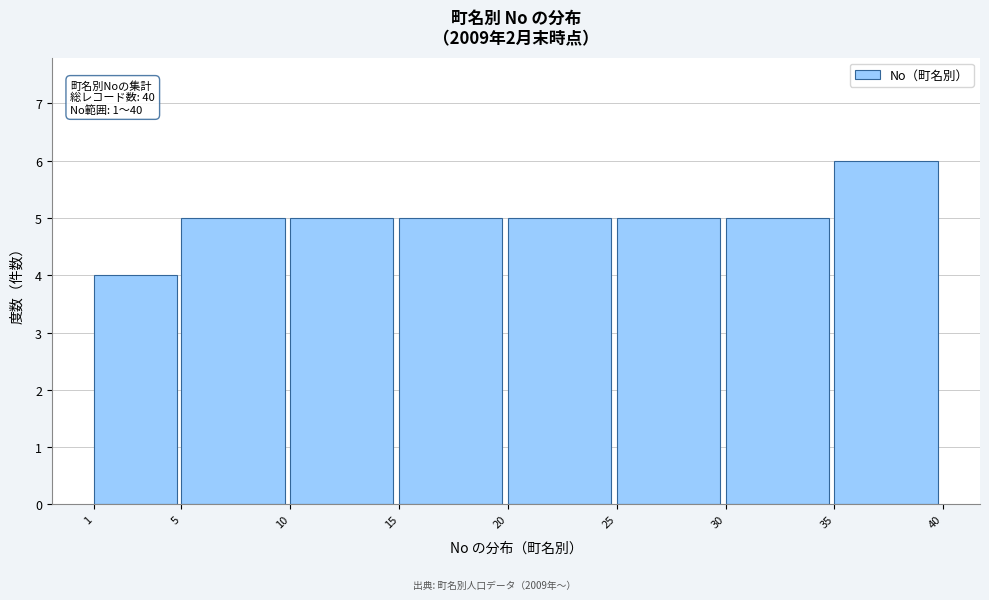

Which range on the x-axis has the tallest bar?

35 to 40